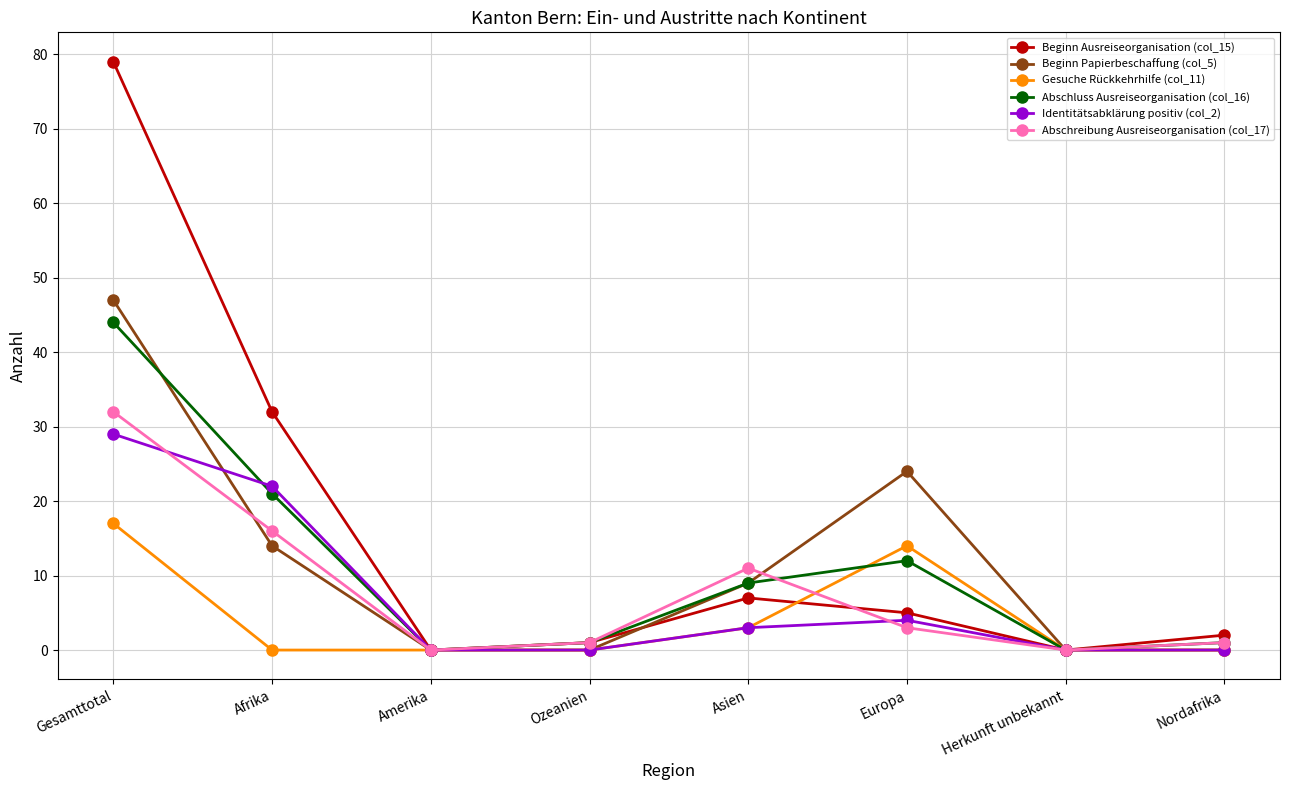

The Beginn Papierbeschaffung (col_5) series shows -26 at Herkunft unbekannt. True or false?

False